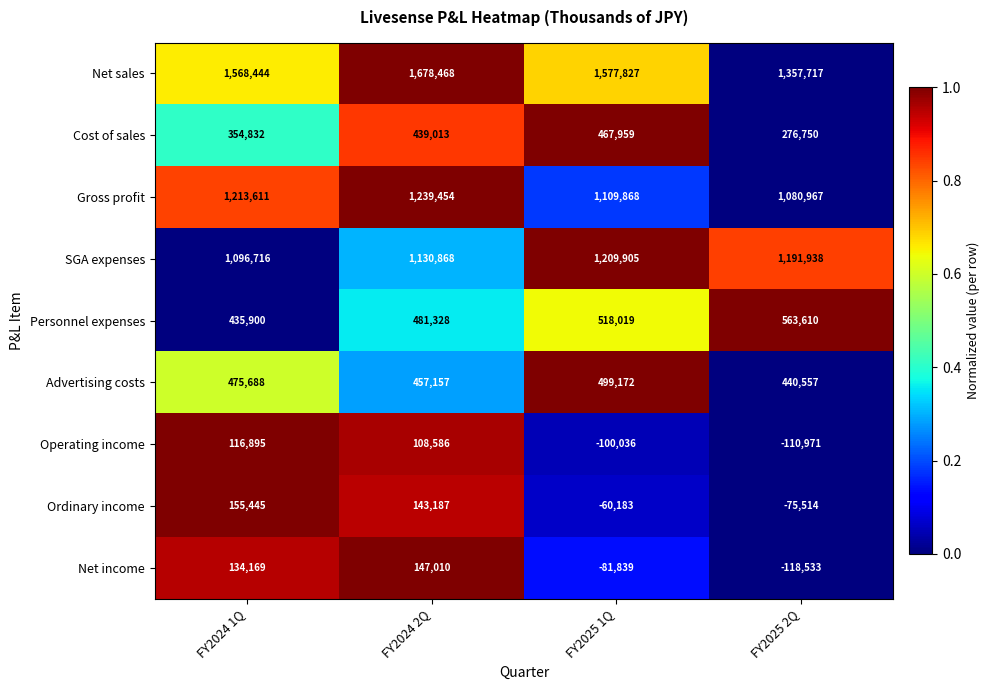

What is the difference between the highest and lowest values at FY2025 1Q?

1677863